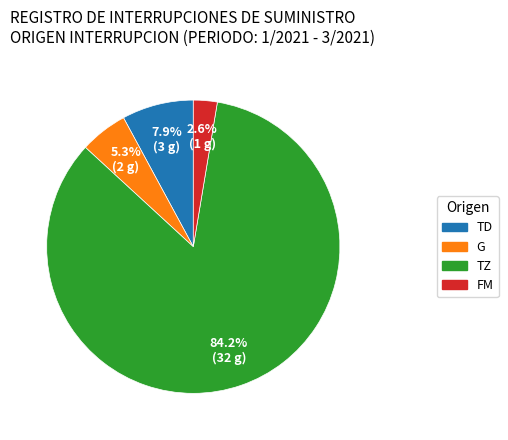

Which category accounts for the majority?

TZ